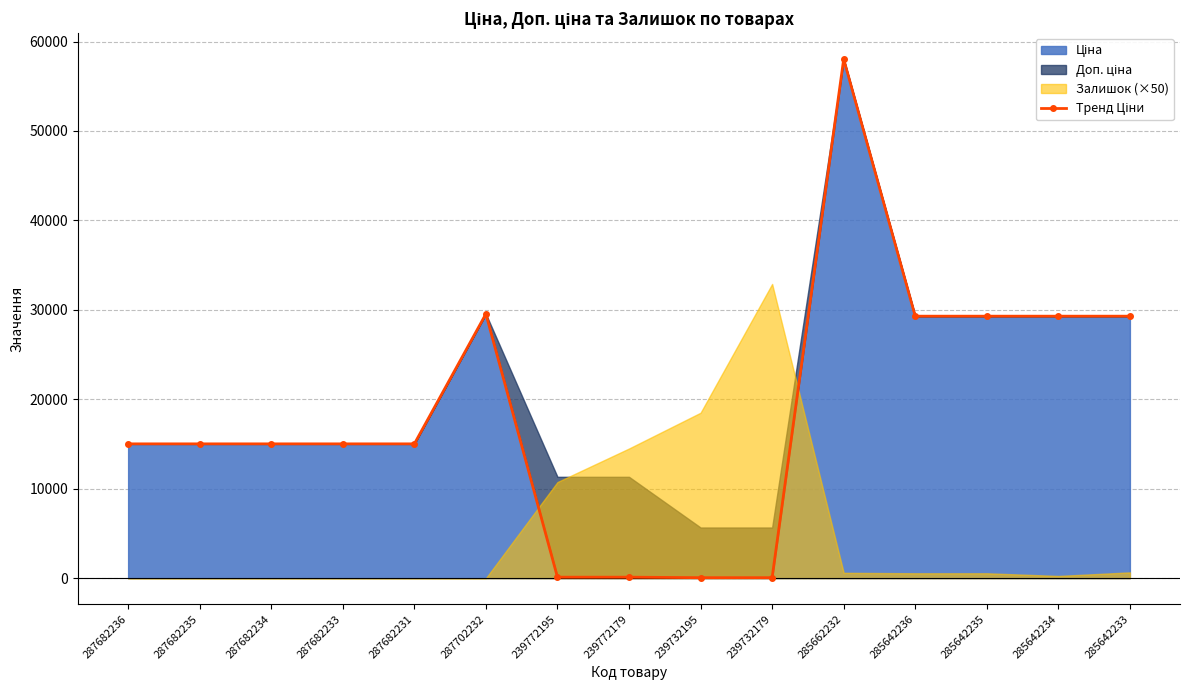

Reading left to right, what are all the values shown in this chart?

15019.2	15019.2	15019.2	15019.2	15019.2	29548.9	113.3	113.3	56.7	56.7	58037.0	29294.9	29294.9	29294.9	29294.9